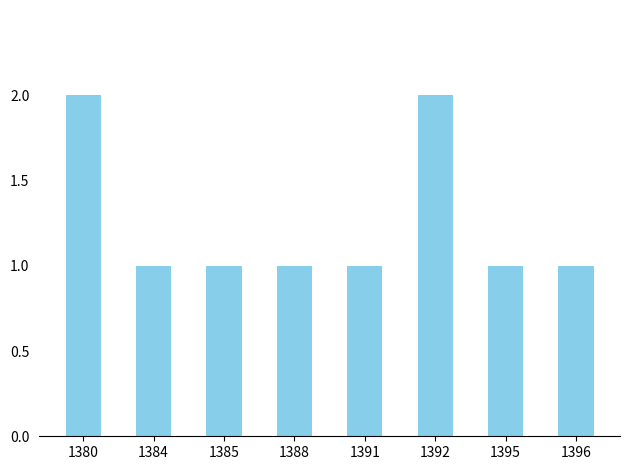

The chart shows a value of 2 at 1380. True or false?

True